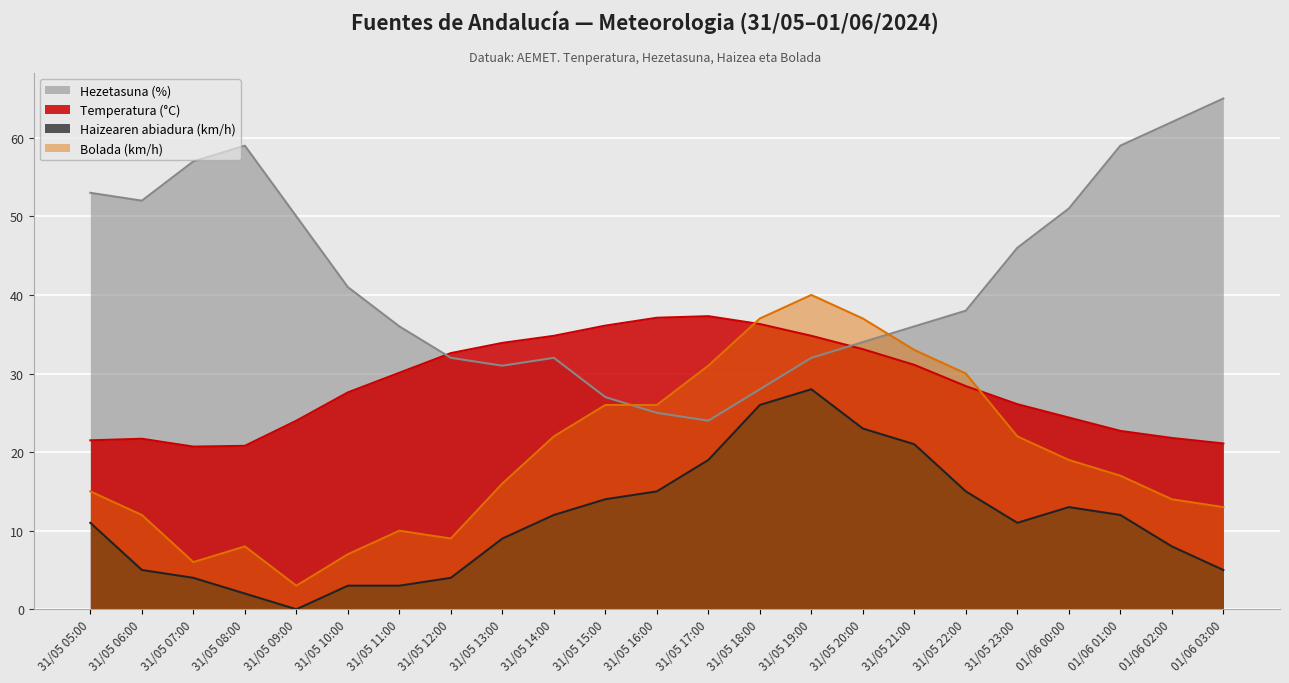

Between 31/05 07:00 and 31/05 14:00, which series saw the biggest shift?

Hezetasuna (%)